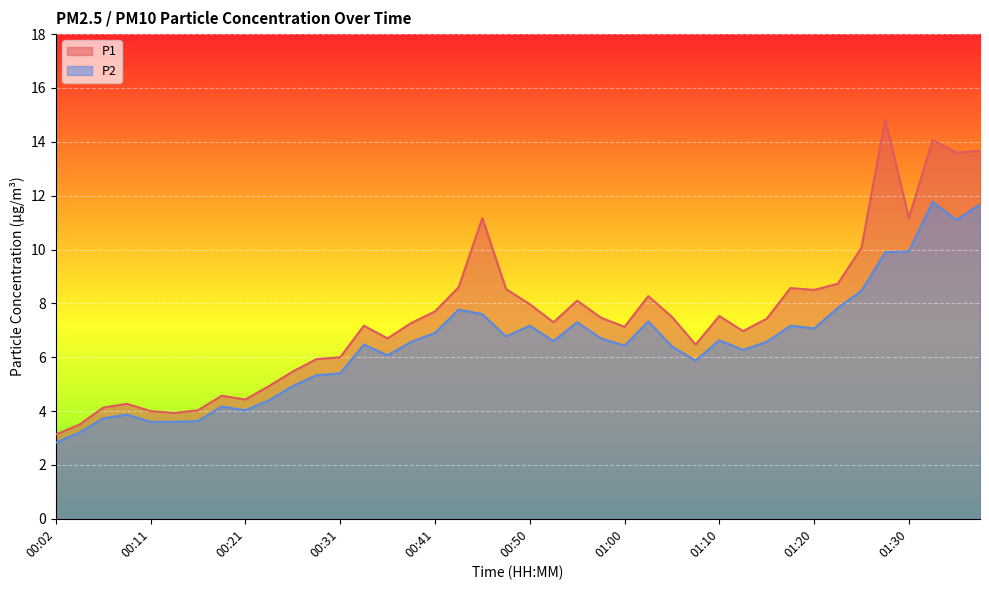

Reading left to right, transcribe all the data shown in this chart.

P1: 3.1	3.5	4.1	4.3	4.0	3.9	4.0	4.6	4.4	4.9	5.5	5.9	6.0	7.2	6.7	7.3	7.7	8.6	11.2	8.5	8.0	7.3	8.1	7.5	7.1	8.3	7.5	6.5	7.5	7.0	7.4	8.6	8.5	8.7	10.1	14.8	11.2	14.1	13.6	13.7
P2: 2.8	3.2	3.7	3.9	3.6	3.6	3.6	4.2	4.0	4.4	4.9	5.3	5.4	6.5	6.1	6.6	6.9	7.8	7.6	6.8	7.2	6.6	7.3	6.7	6.4	7.3	6.4	5.9	6.6	6.3	6.6	7.2	7.1	7.8	8.5	9.9	9.9	11.8	11.1	11.7